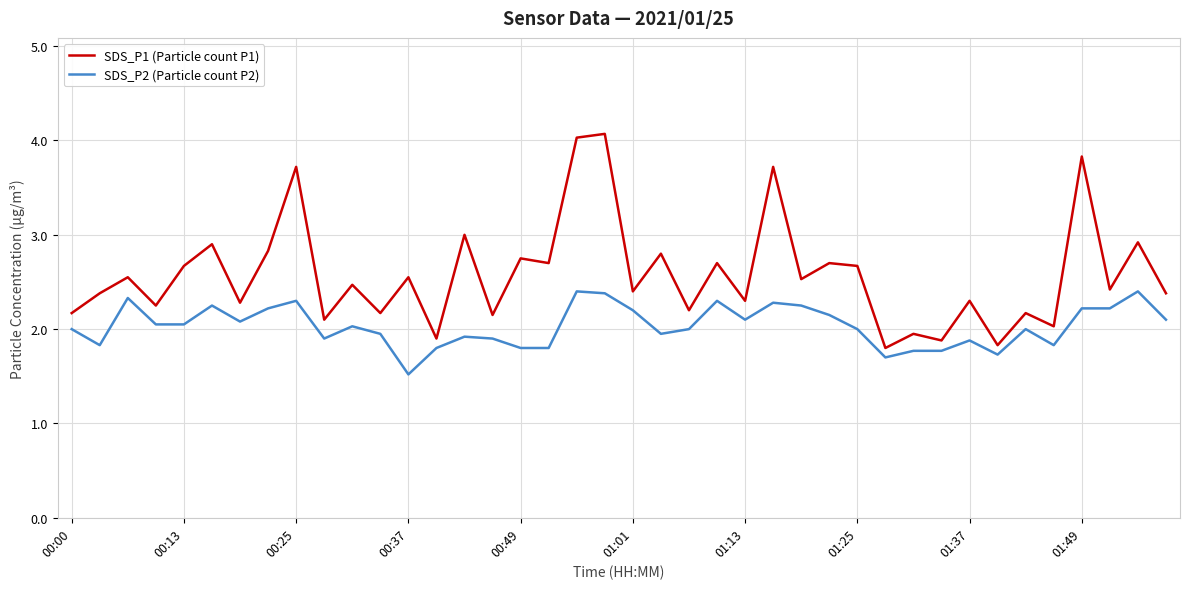

Which series has the largest range (max minus min)?

SDS_P1 (Particle count P1)